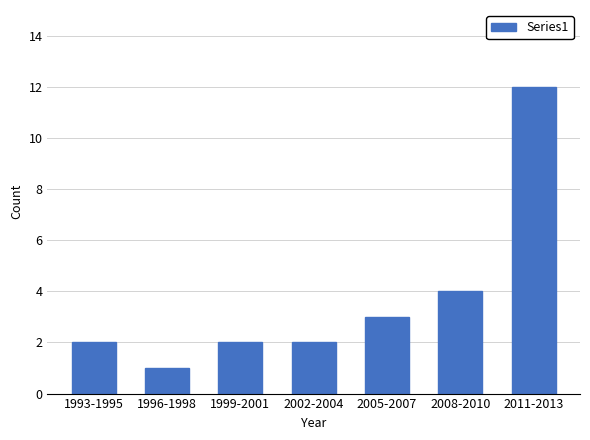

Reading left to right, transcribe all the data shown in this chart.

1993-1995=2	1996-1998=1	1999-2001=2	2002-2004=2	2005-2007=3	2008-2010=4	2011-2013=12